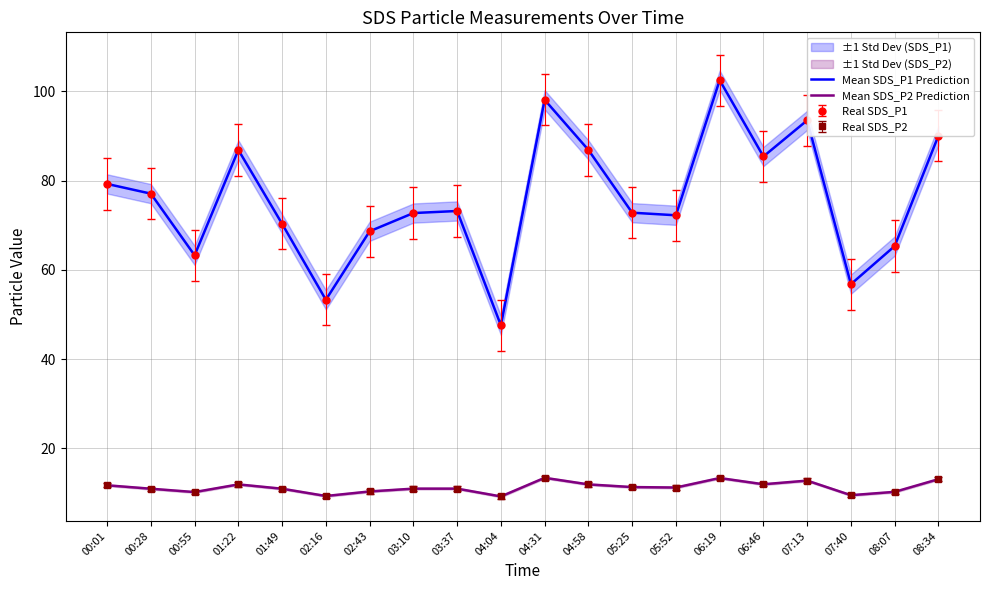

Reading right to left, what are all the values shown in this chart?

Mean SDS_P1 Prediction: 90.1	65.3	56.8	93.5	85.4	102.5	72.2	72.8	86.9	98.1	47.5	73.2	72.7	68.6	53.3	70.3	86.9	63.2	77.1	79.2
Mean SDS_P2 Prediction: 13.1	10.2	9.5	12.8	11.9	13.3	11.2	11.3	11.9	13.4	9.2	10.9	10.9	10.3	9.3	10.9	11.9	10.2	10.9	11.7